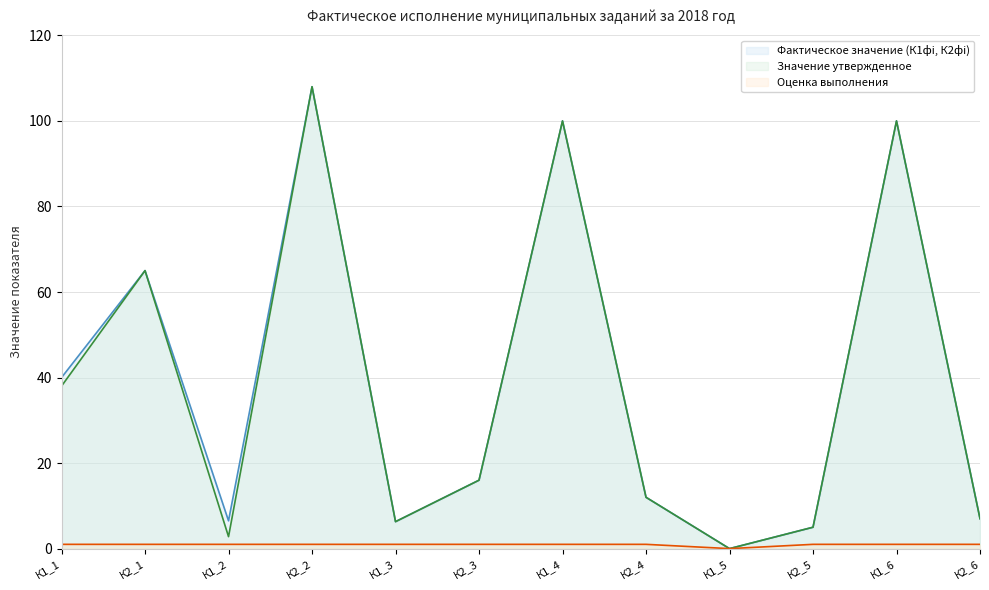

What is the label of the 9th point from the right?

К2_2